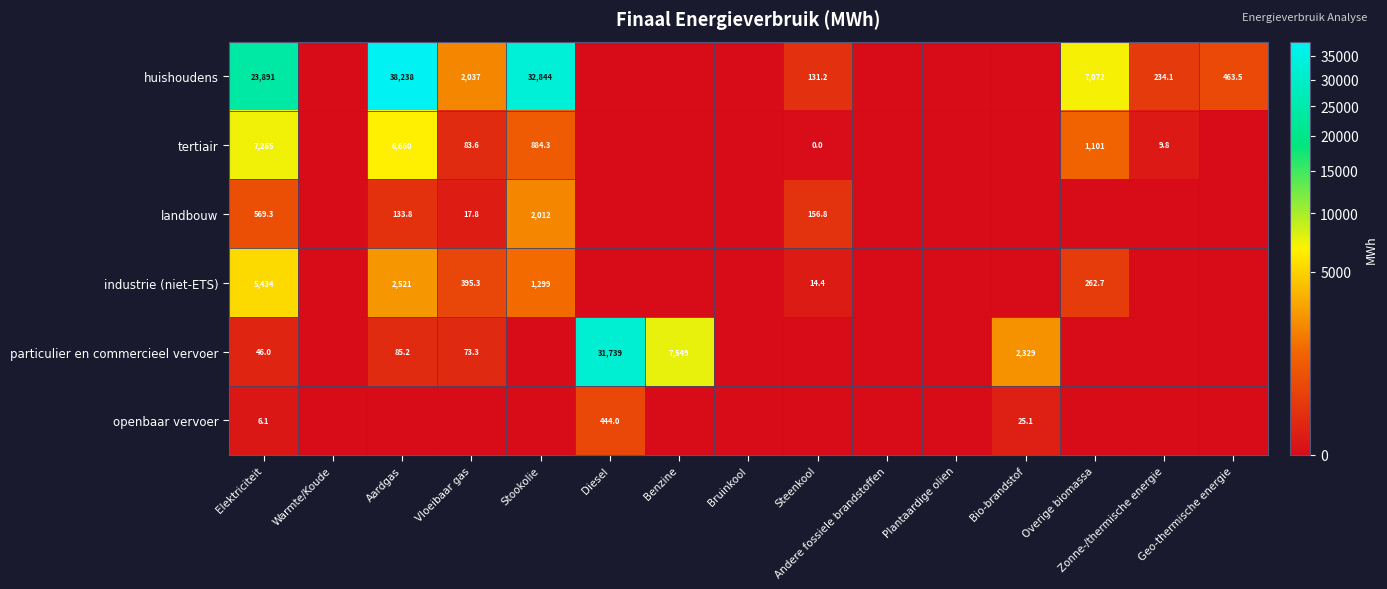

The huishoudens series shows 7072.0 at Overige biomassa. True or false?

True